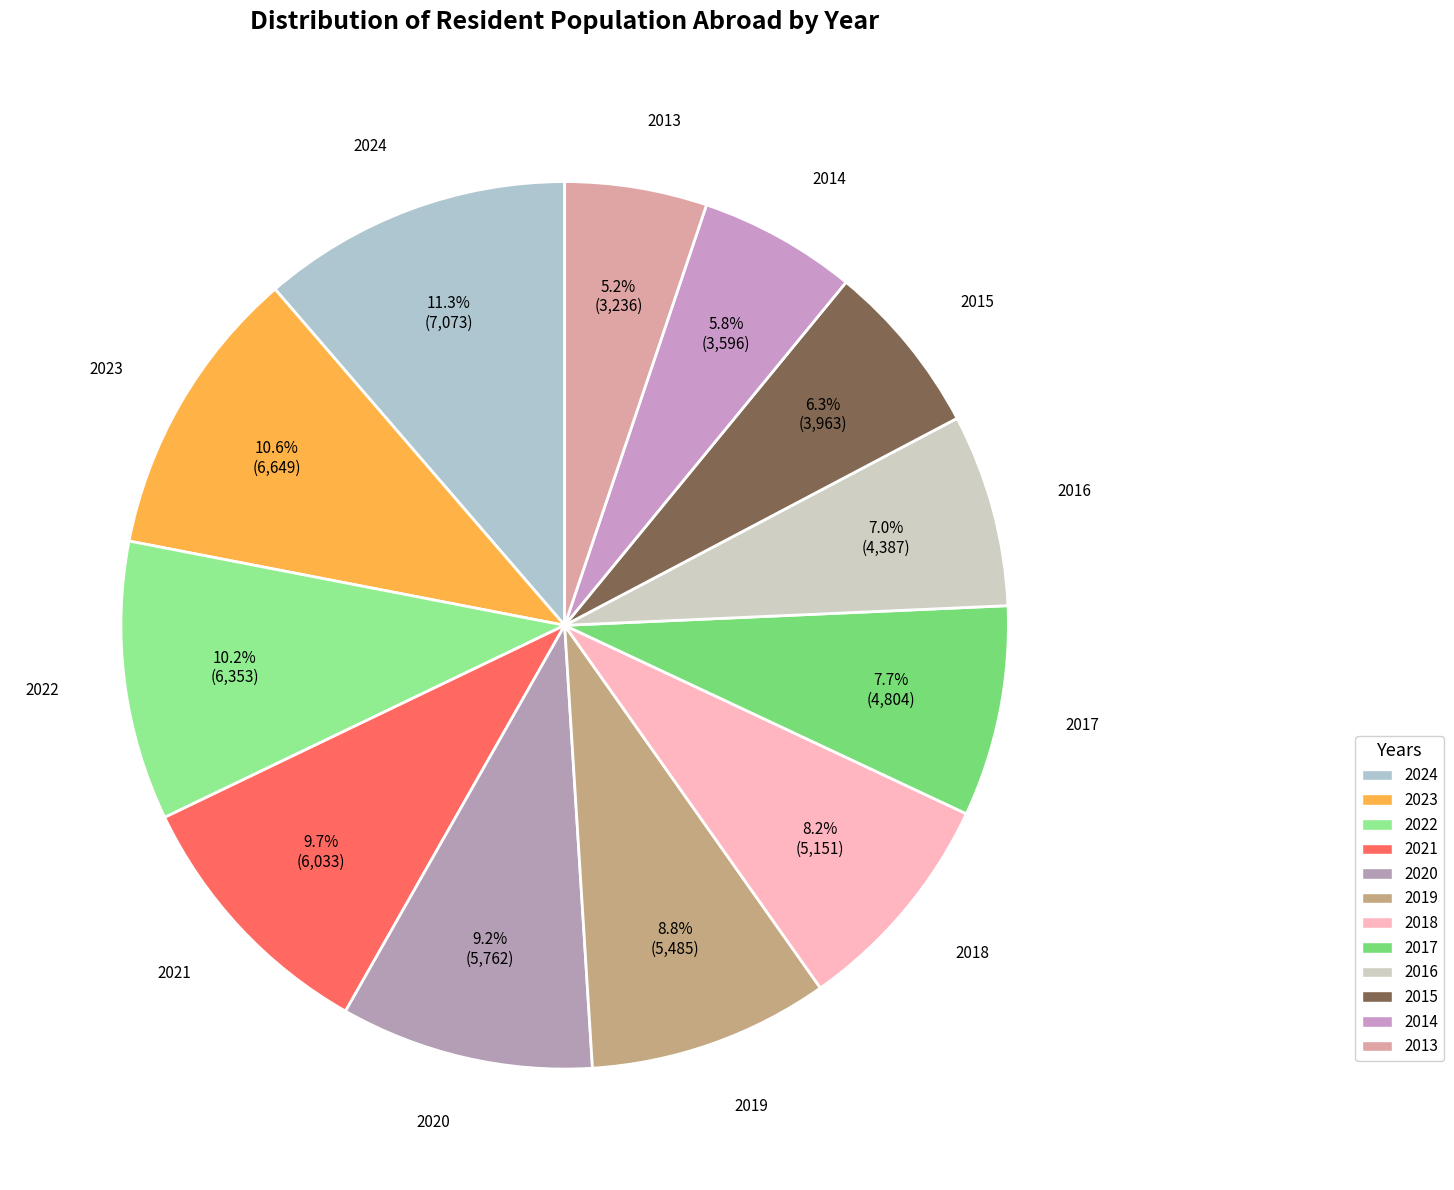

To the nearest percent, what portion does 2023 represent?

11%